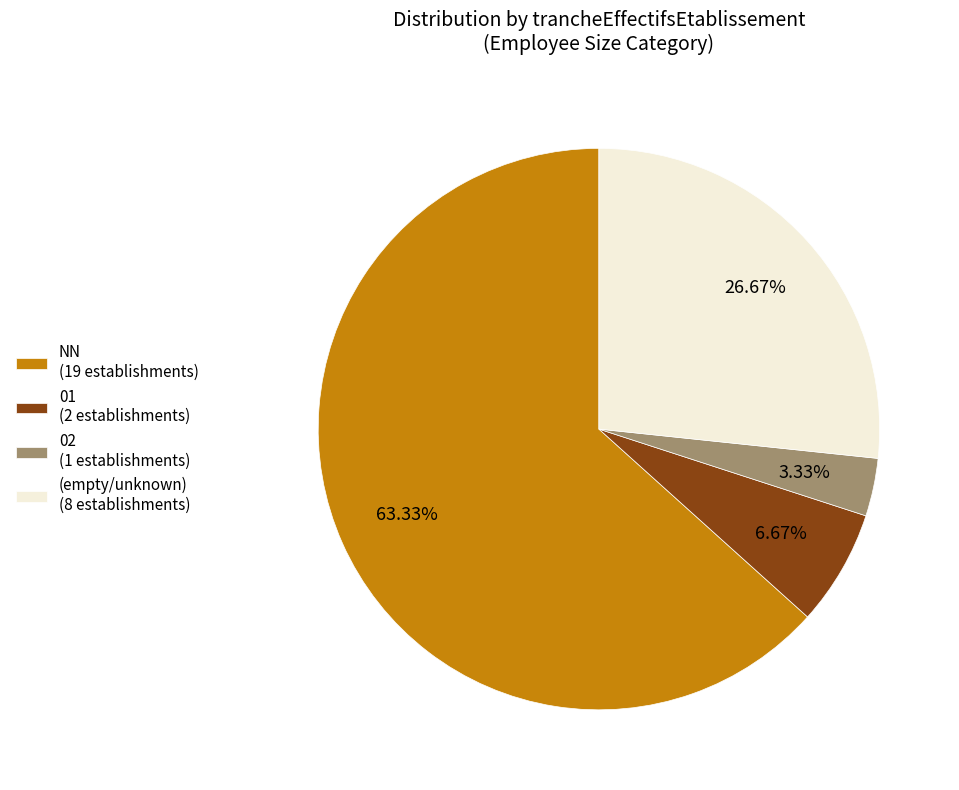

What is the ratio of the value at NN (19 establishments) to the value at (empty/unknown) (8 establishments)?

2.4